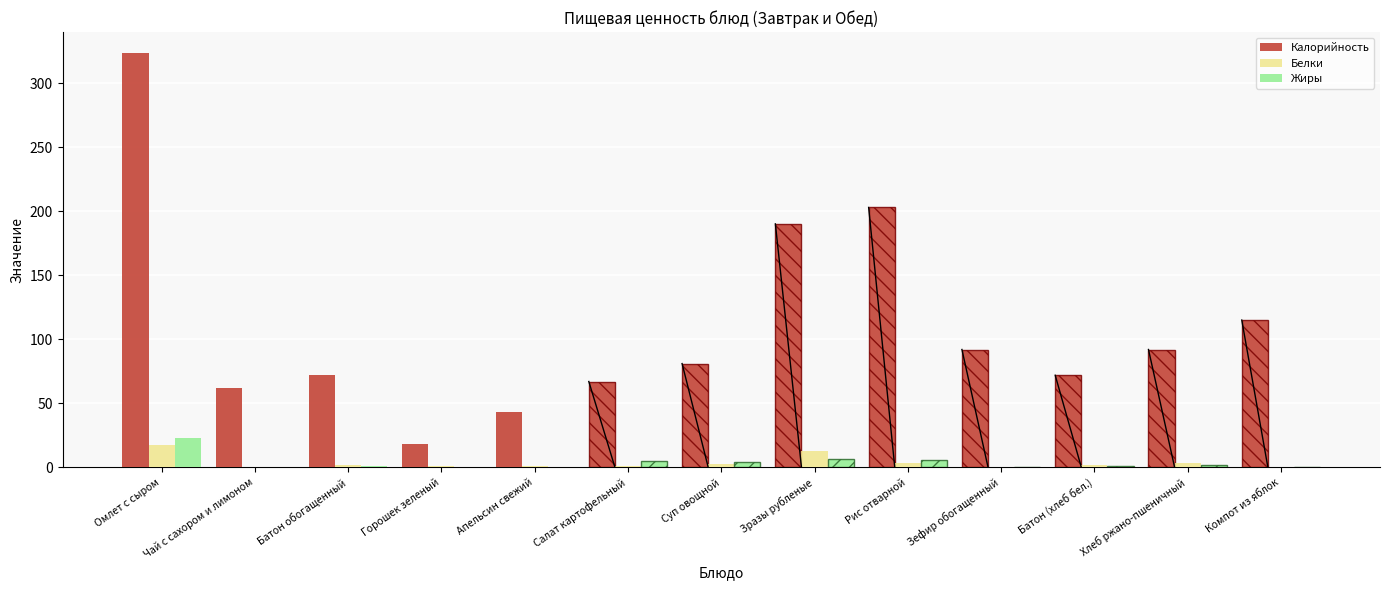

At which label is Калорийность closest to 170?

Зразы рубленые